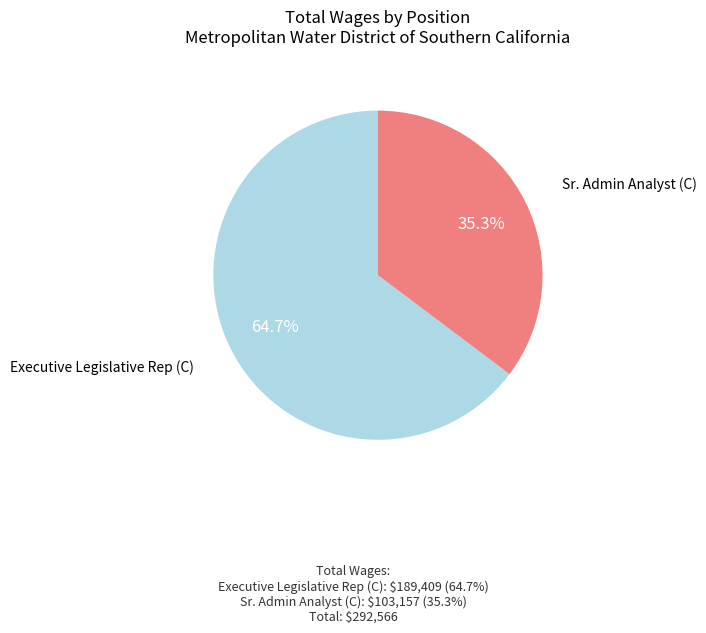

To the nearest percent, what is the average slice percentage?

50%